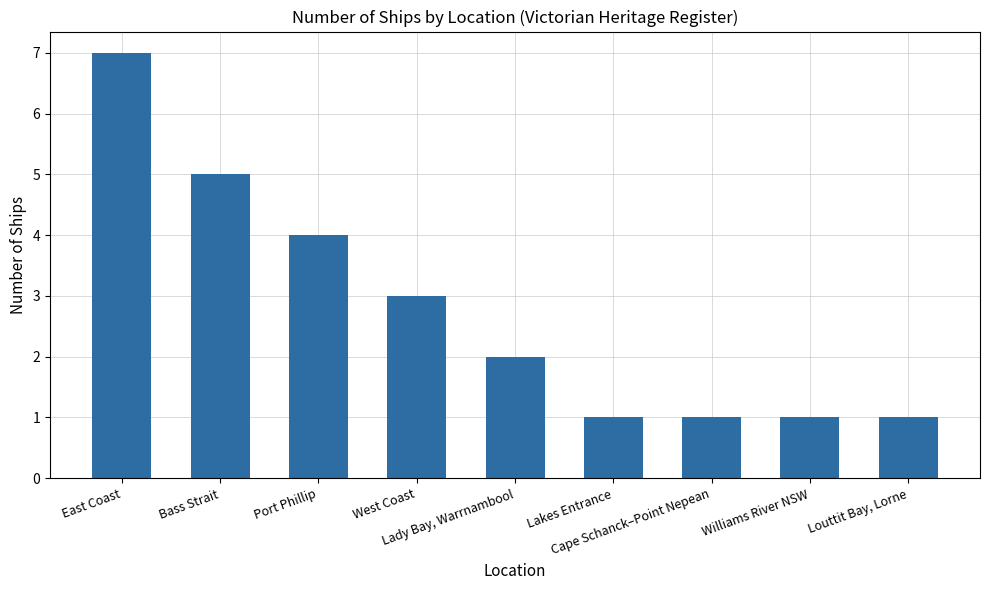

What value does the data have at West Coast?

3